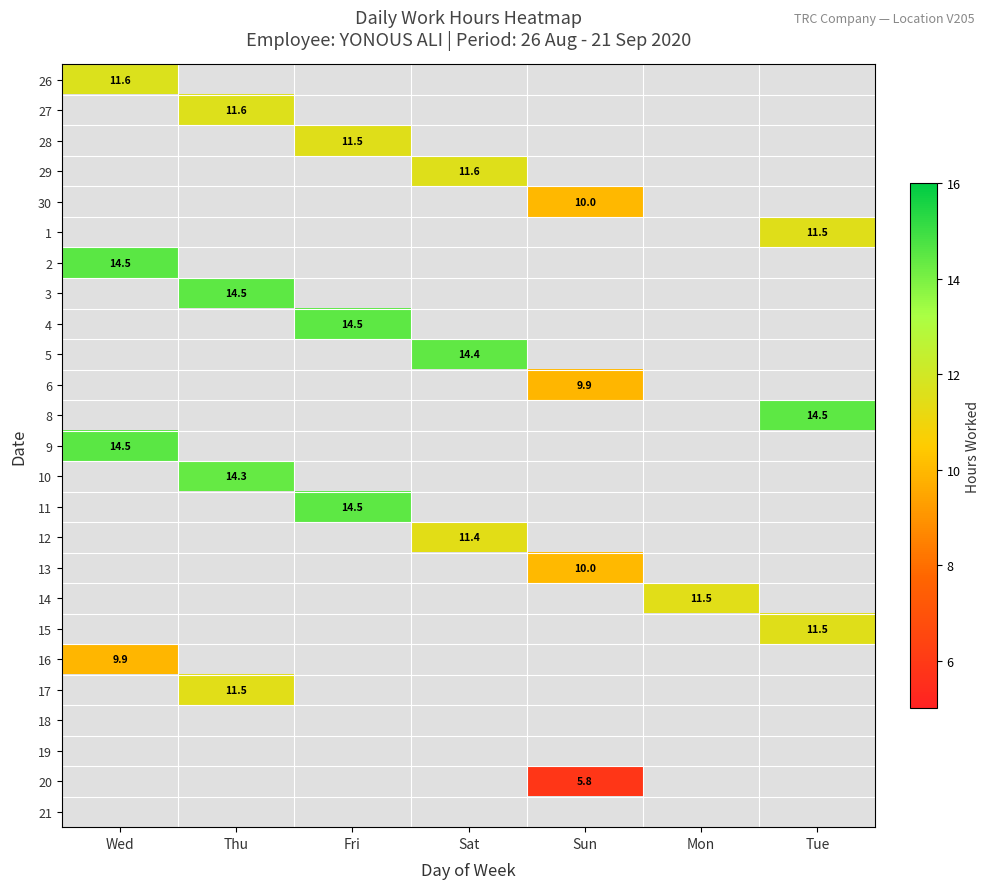

The 14 series shows 3.2 at Mon. True or false?

False